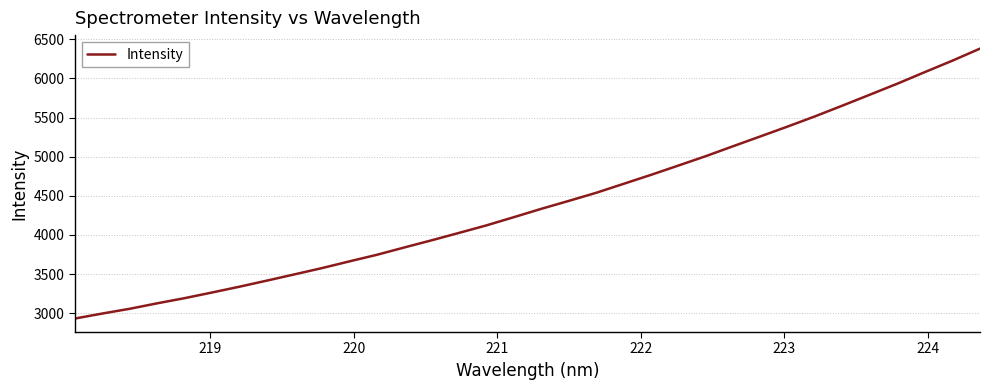

What is the smallest value displayed?

2930.9